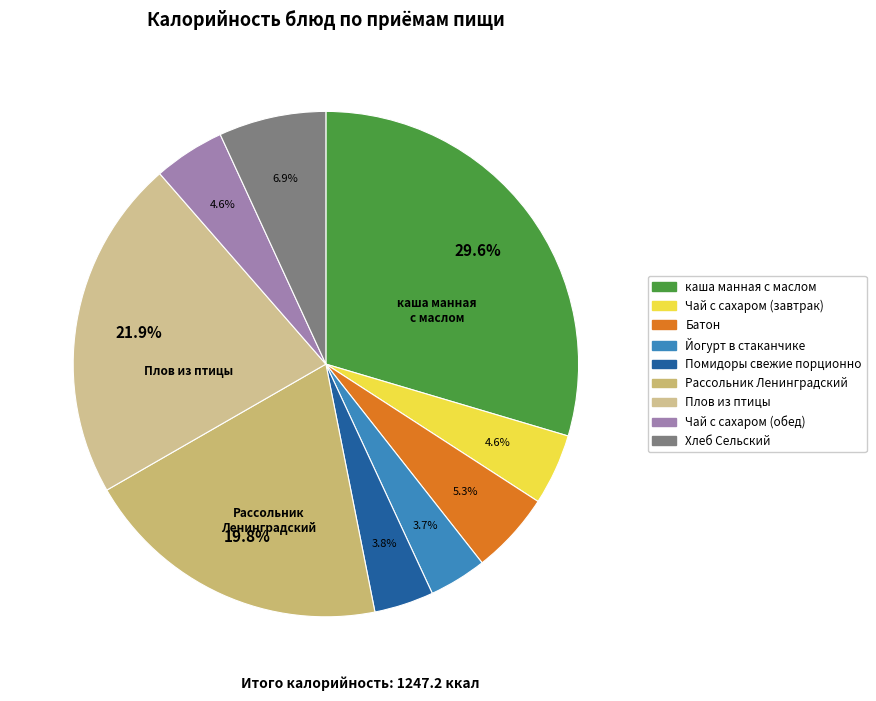

To the nearest percent, what percentage of the pie is Плов из птицы?

22%